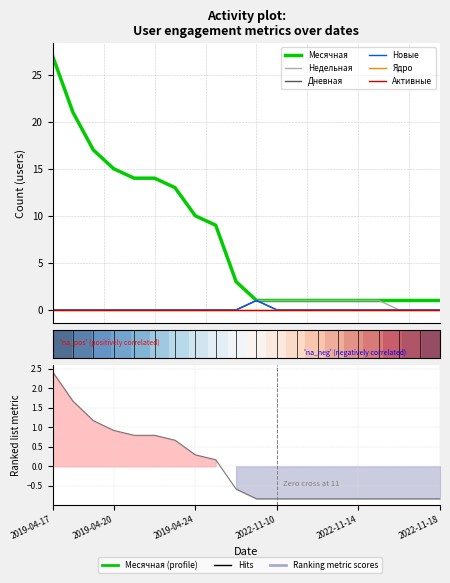

How many interior local peaks does the Новые series have?

1